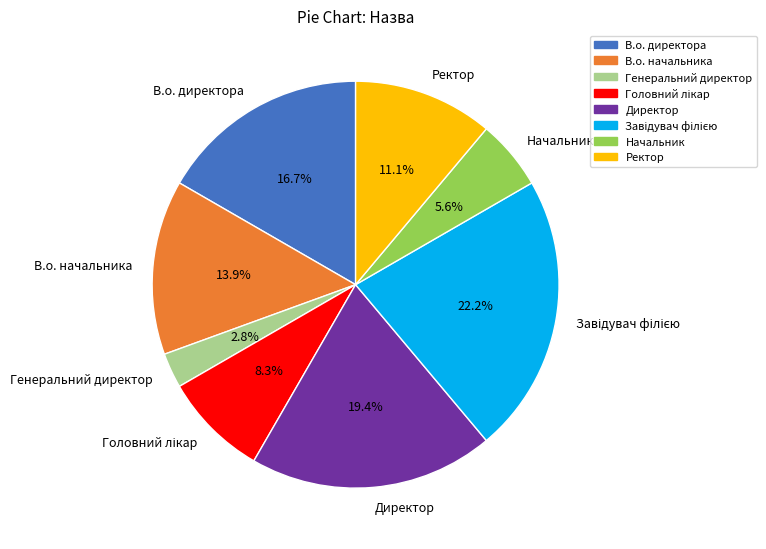

How much of the chart is everything except Ректор?

88.9%